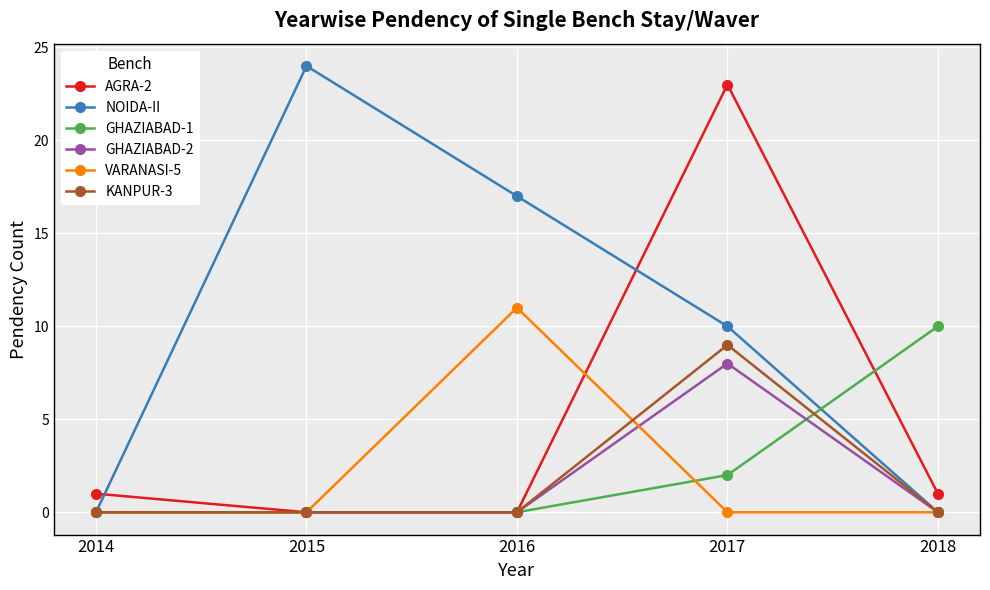

Where do NOIDA-II and AGRA-2 first cross each other?

2014 and 2015